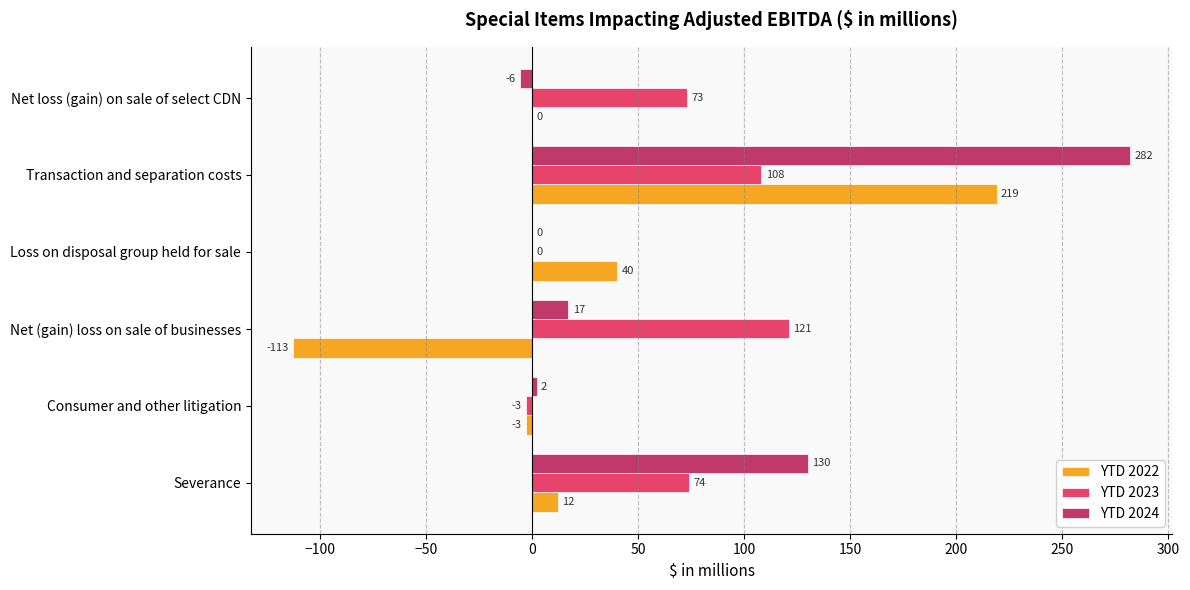

What is the greatest value displayed?

282